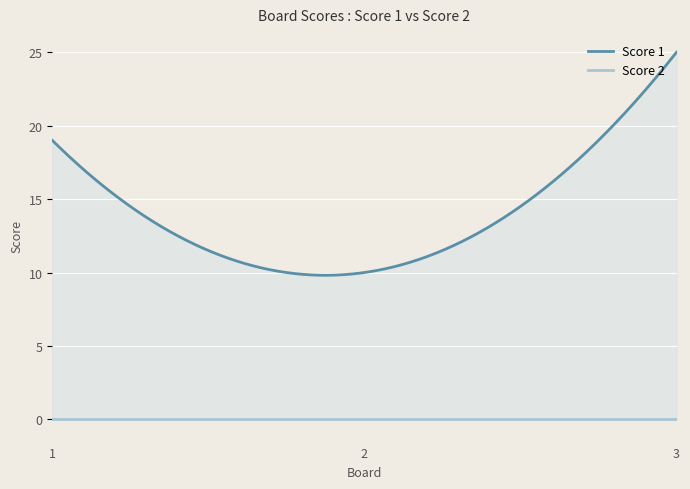

Which has a higher value, 2 or 3?

3